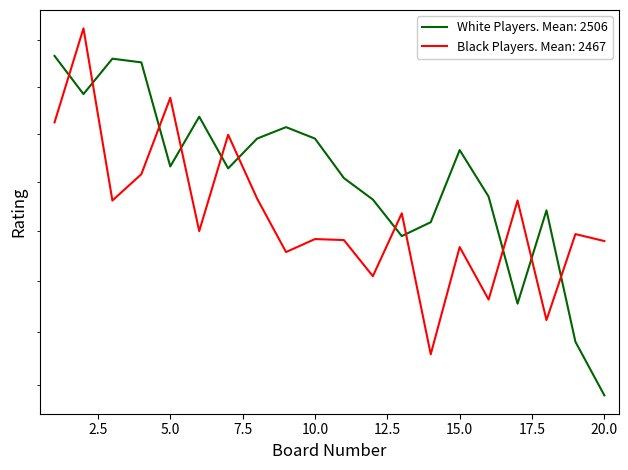

What is the minimum value shown in the chart?

2290